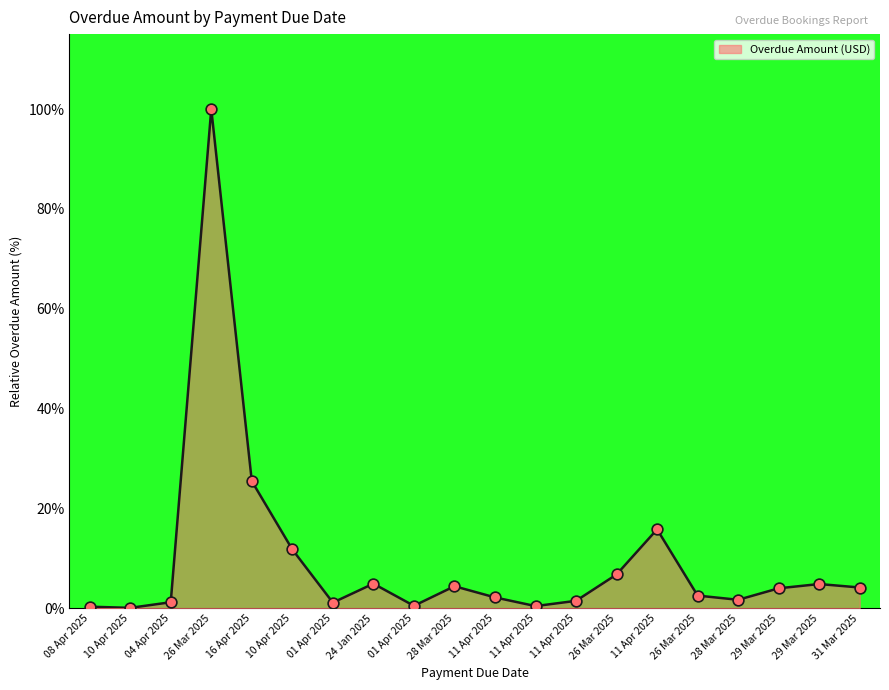

Which has a higher value, 31 Mar 2025 or 16 Apr 2025?

16 Apr 2025